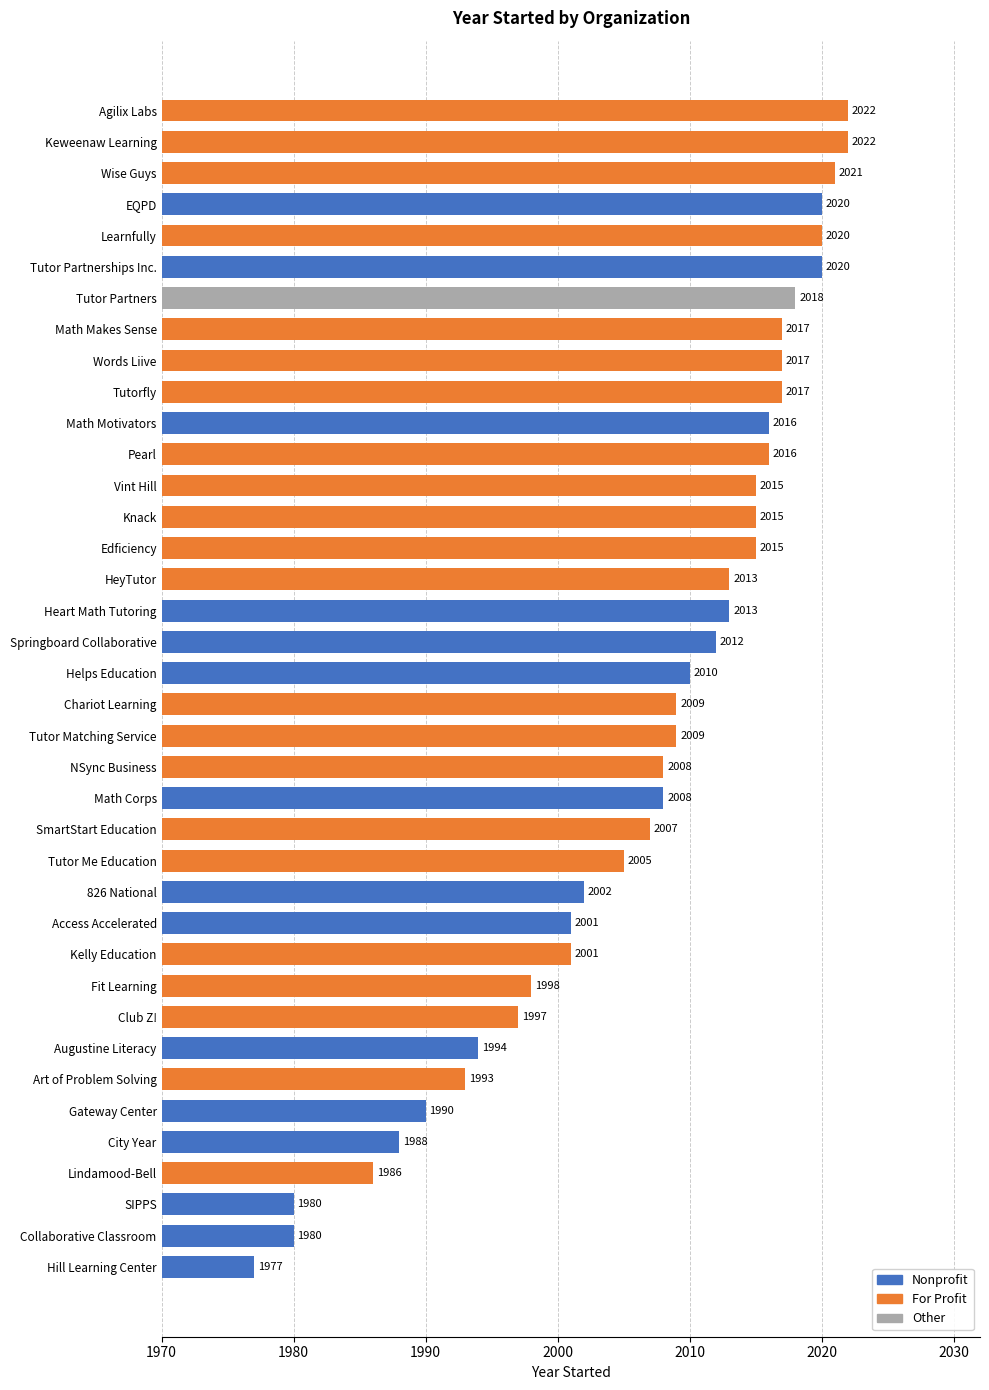

How many data points does each series have?

38